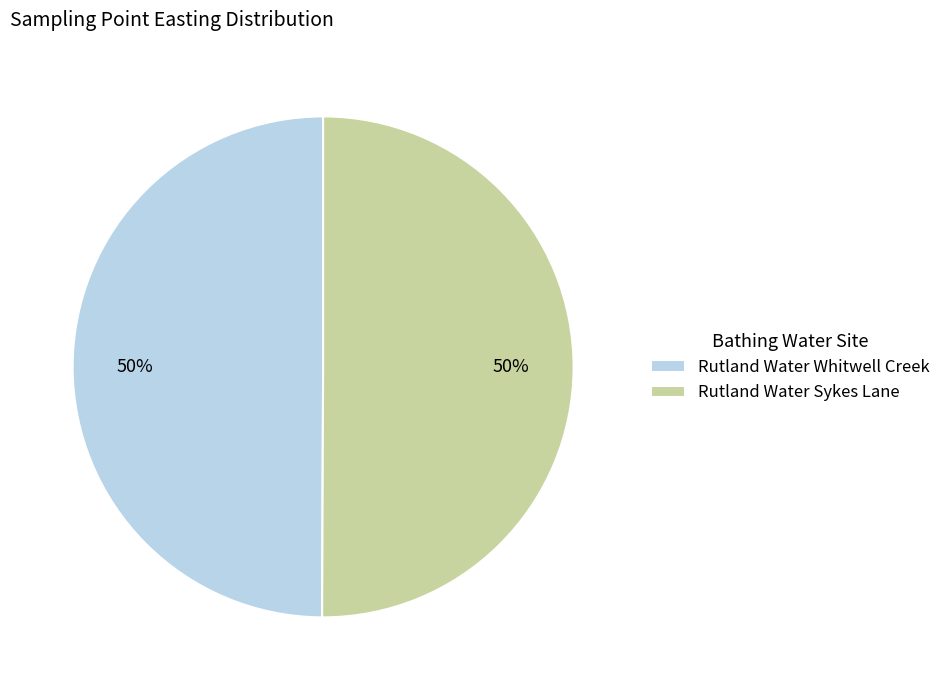

How many segments does this pie chart have?

2